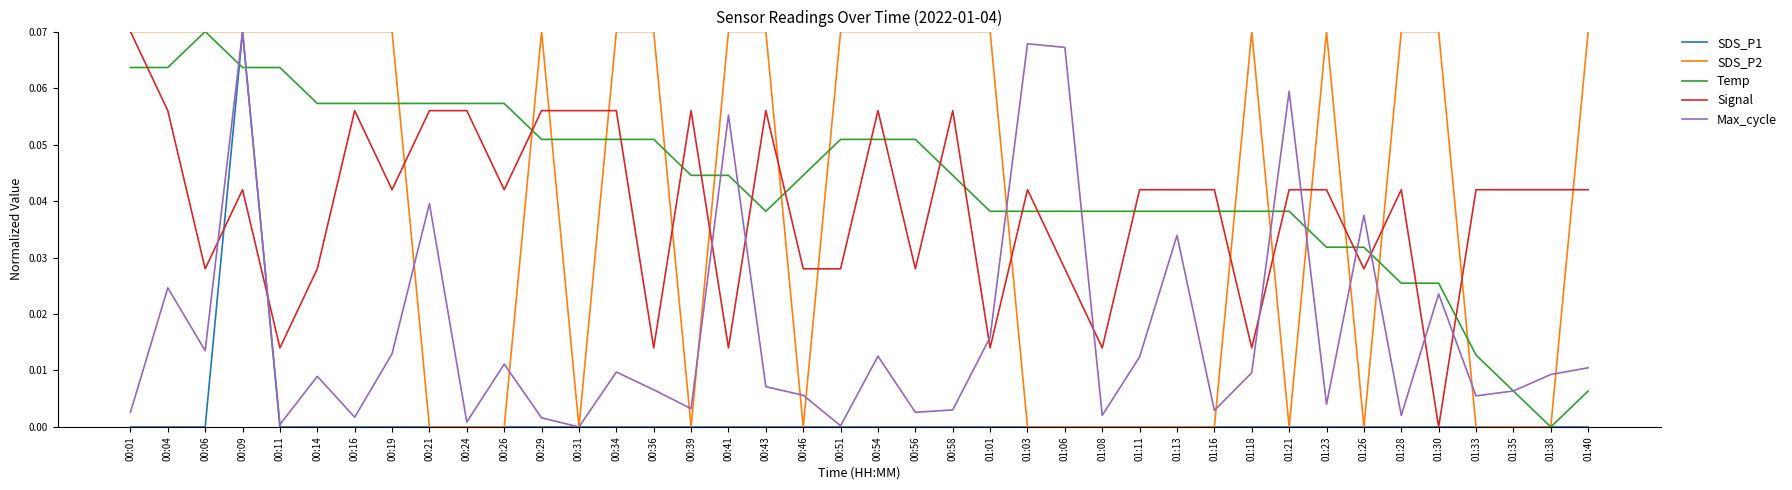

At which label does Temp reach its minimum?

01:38